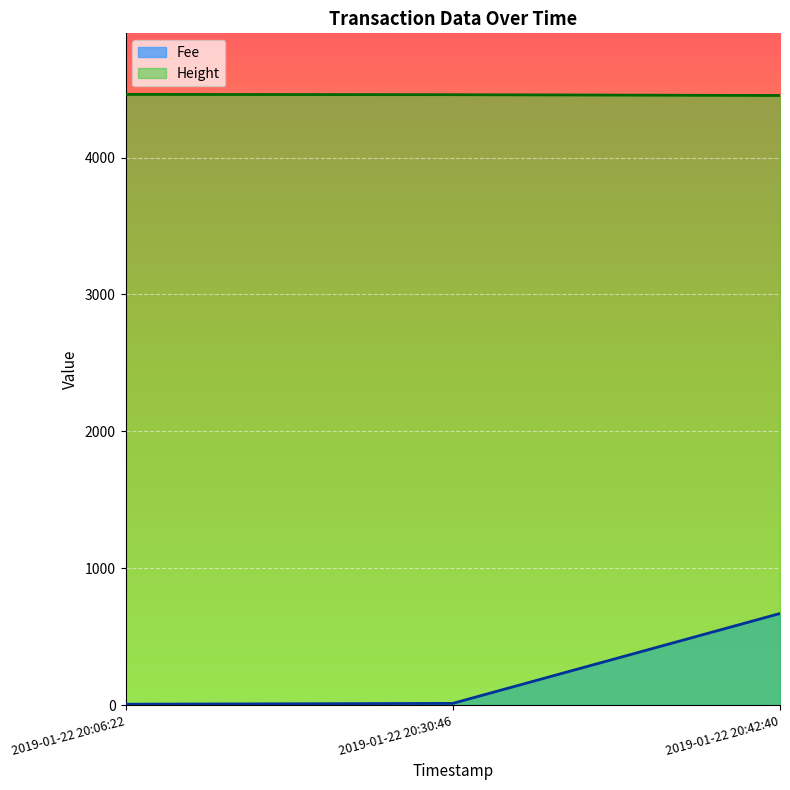

What is the sum of the Fee values at 2019-01-22 20:06:22 and 2019-01-22 20:30:46?

19.2